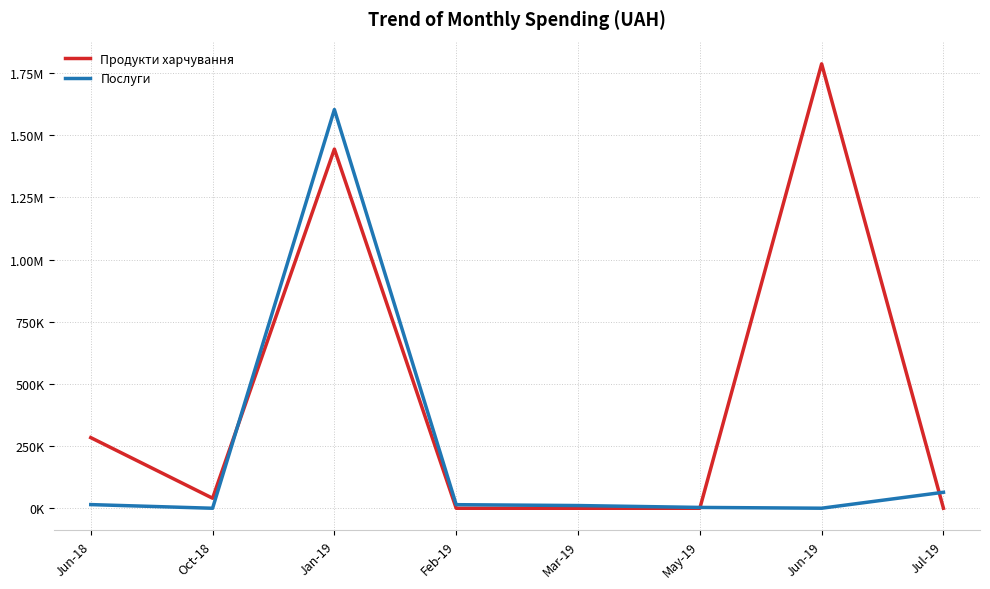

What are all the series names shown in the legend?

Продукти харчування, Послуги